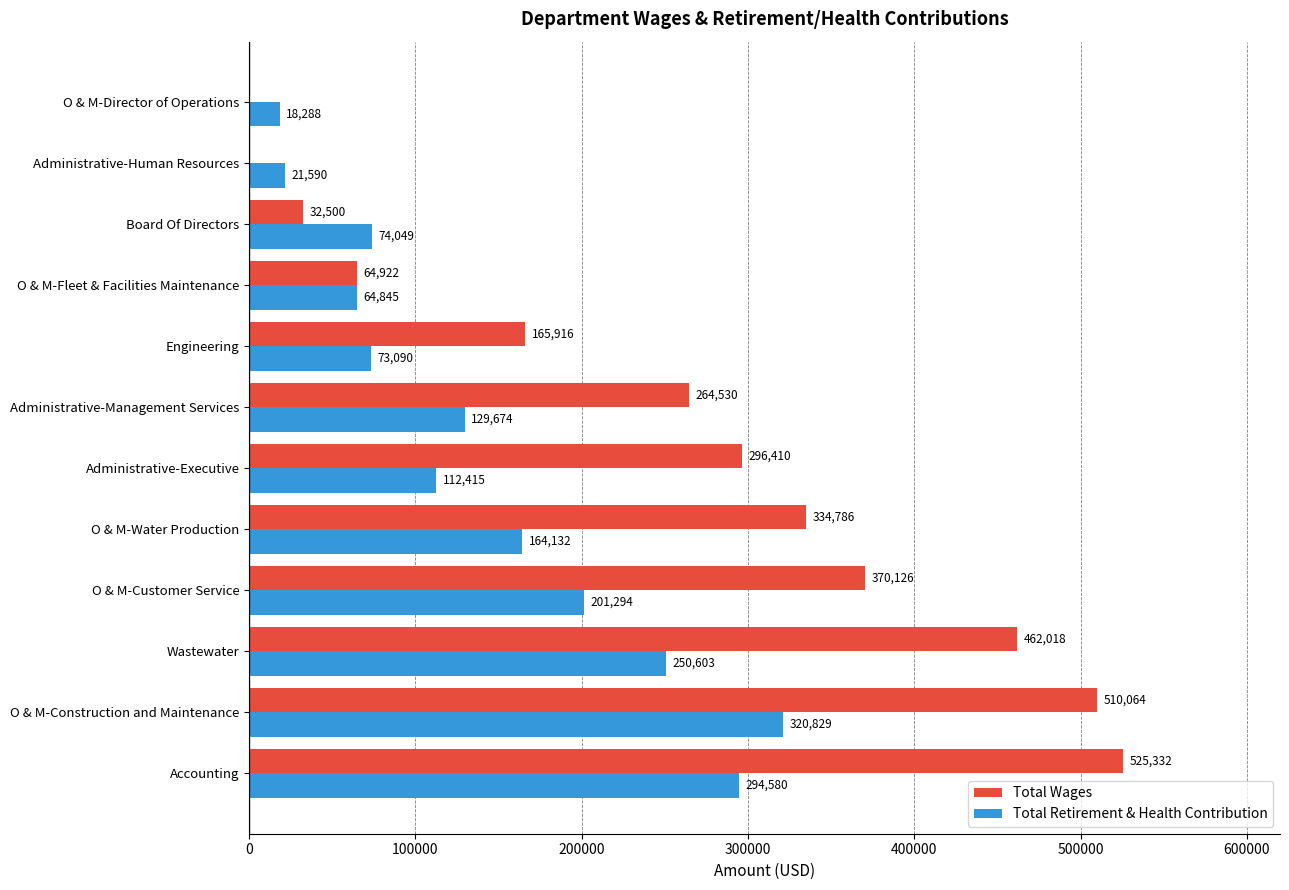

Which series changed the most between Wastewater and O & M-Water Production?

Total Wages